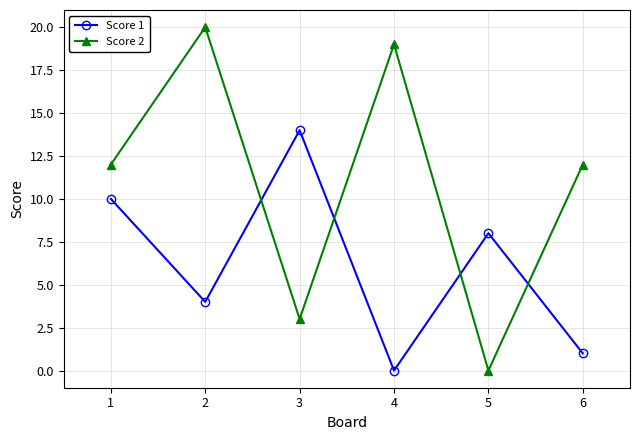

List the series in order of their peak value, highest first.

Score 2, Score 1